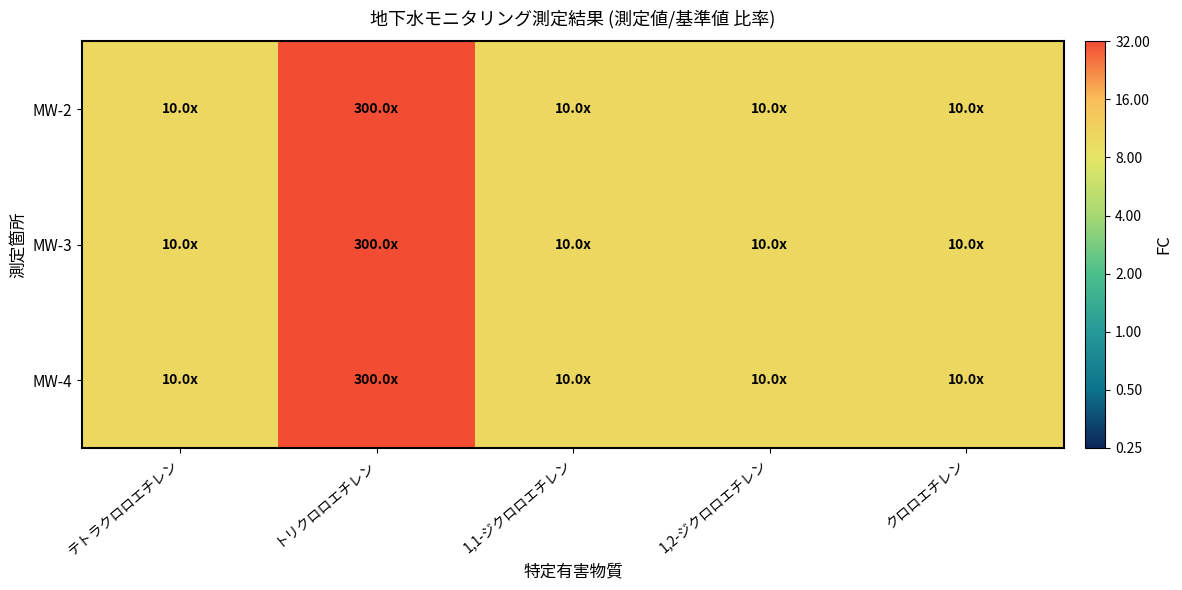

Reading right to left, what are all the values shown in this chart?

MW-2: クロロエチレン=3.3	1,2-ジクロロエチレン=3.3	1,1-ジクロロエチレン=3.3	トリクロロエチレン=8.2	テトラクロロエチレン=3.3
MW-3: クロロエチレン=3.3	1,2-ジクロロエチレン=3.3	1,1-ジクロロエチレン=3.3	トリクロロエチレン=8.2	テトラクロロエチレン=3.3
MW-4: クロロエチレン=3.3	1,2-ジクロロエチレン=3.3	1,1-ジクロロエチレン=3.3	トリクロロエチレン=8.2	テトラクロロエチレン=3.3